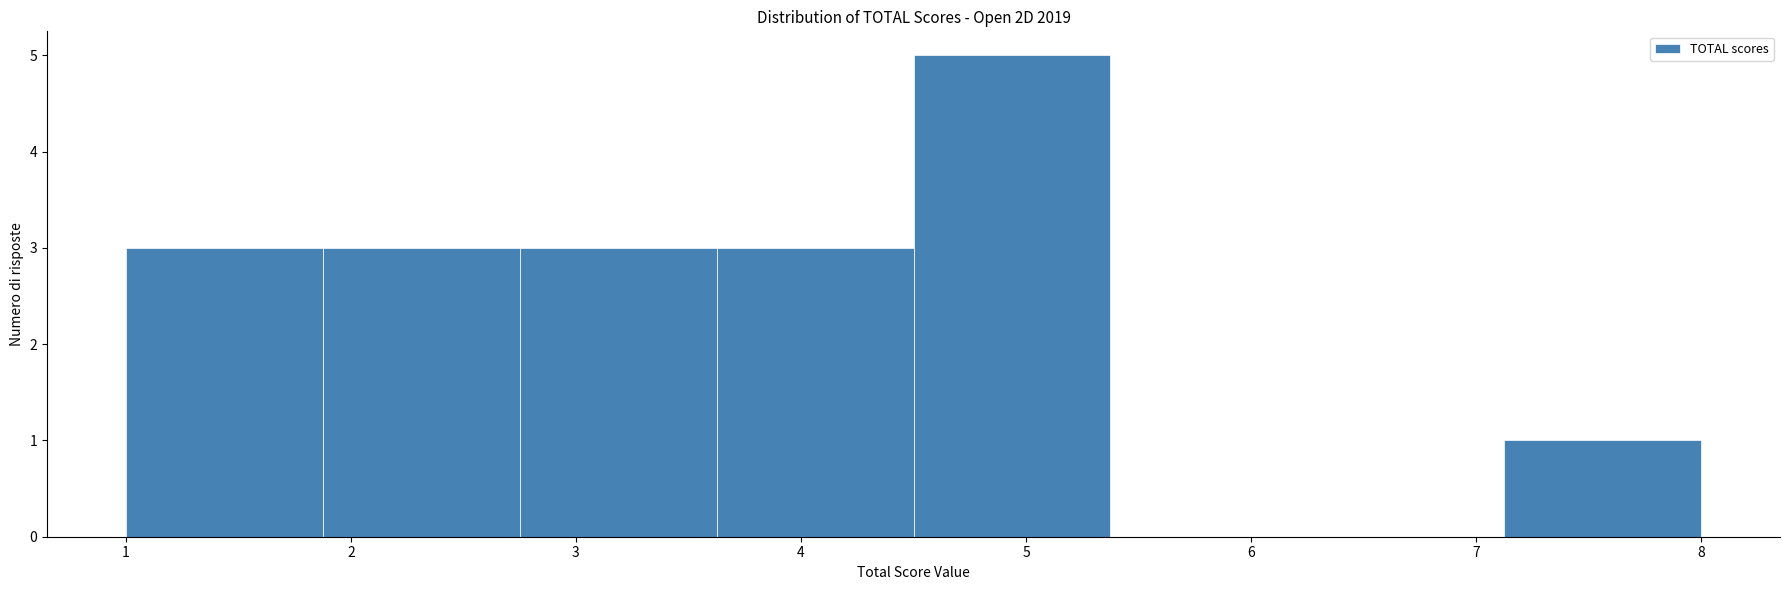

How tall is the bar that spans 1.9 to 2.8 on the x-axis? Neither the bar edges nor the heights are printed on the chart, so give them approximately, as read against the axes.

3